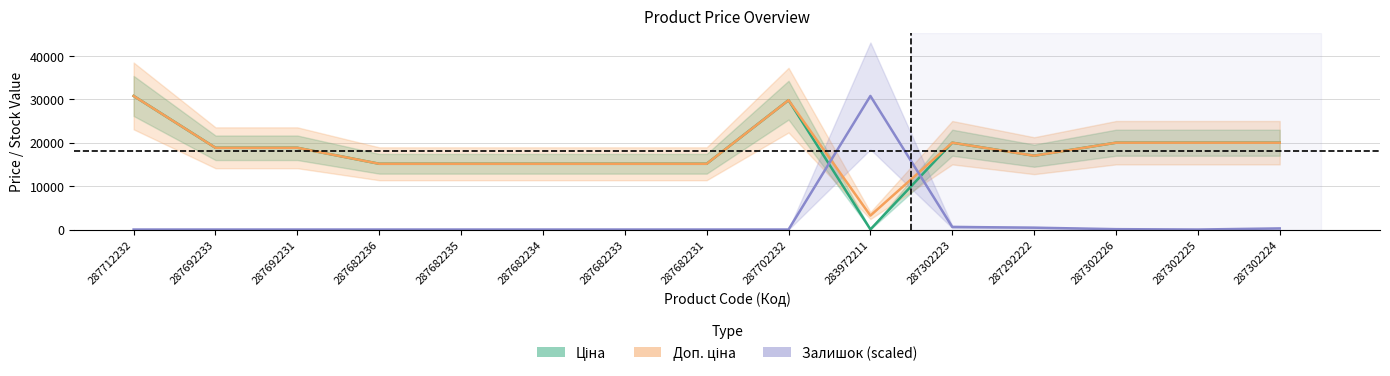

True or false: Доп. ціна and Ціна cross at least once.

False